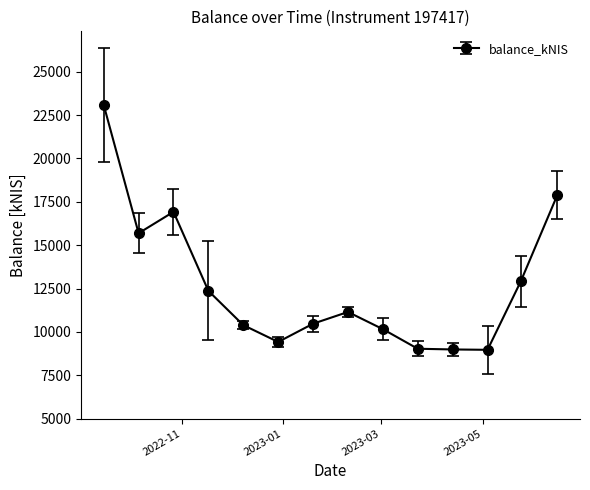

What is the sum of all values?

177433.4